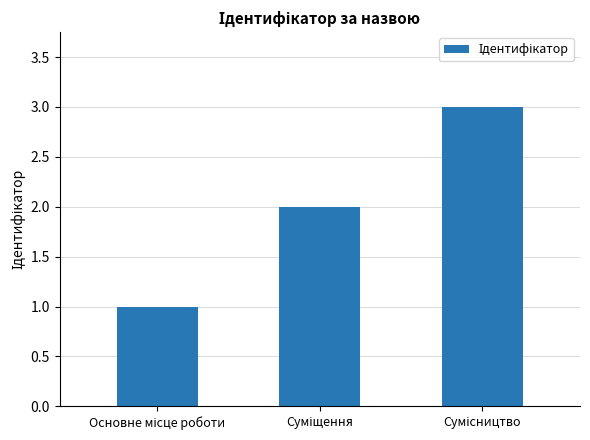

How many data points does each series have?

3